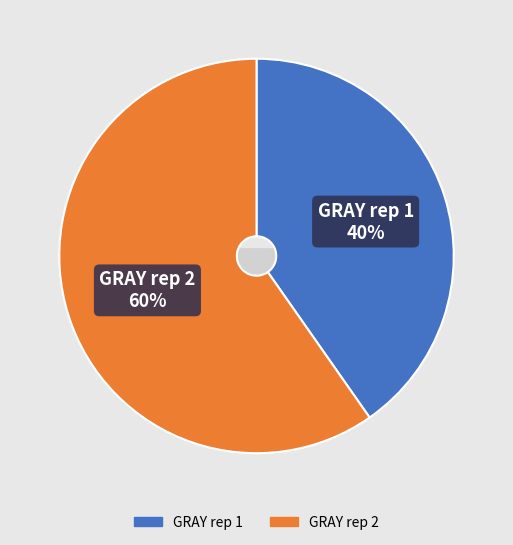

True or false: GRAY rep 2 accounts for 60% of the total.

True